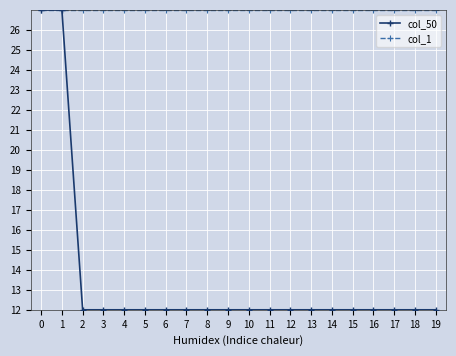

What is the spread (max minus min) of values at 18?

15